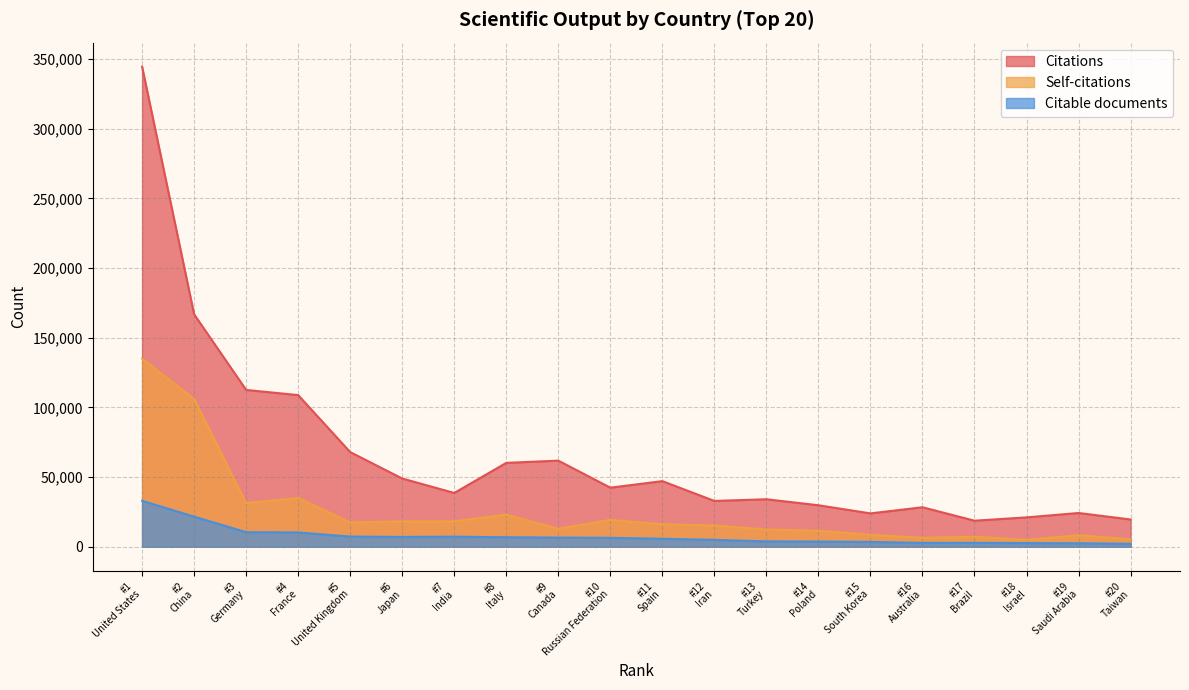

True or false: Citable documents and Self-citations cross at least once.

False